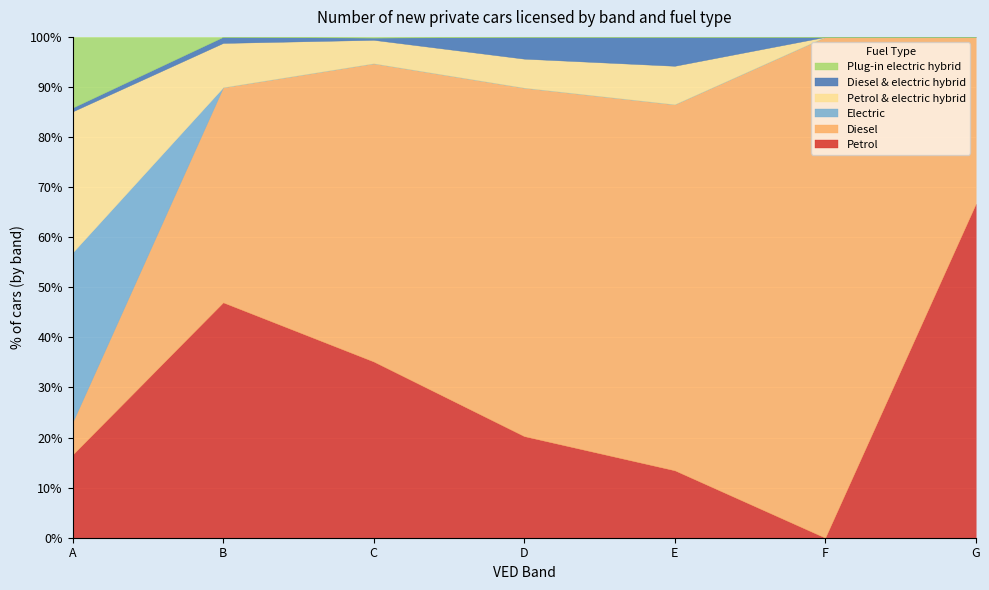

How many lines are shown in the chart?

6